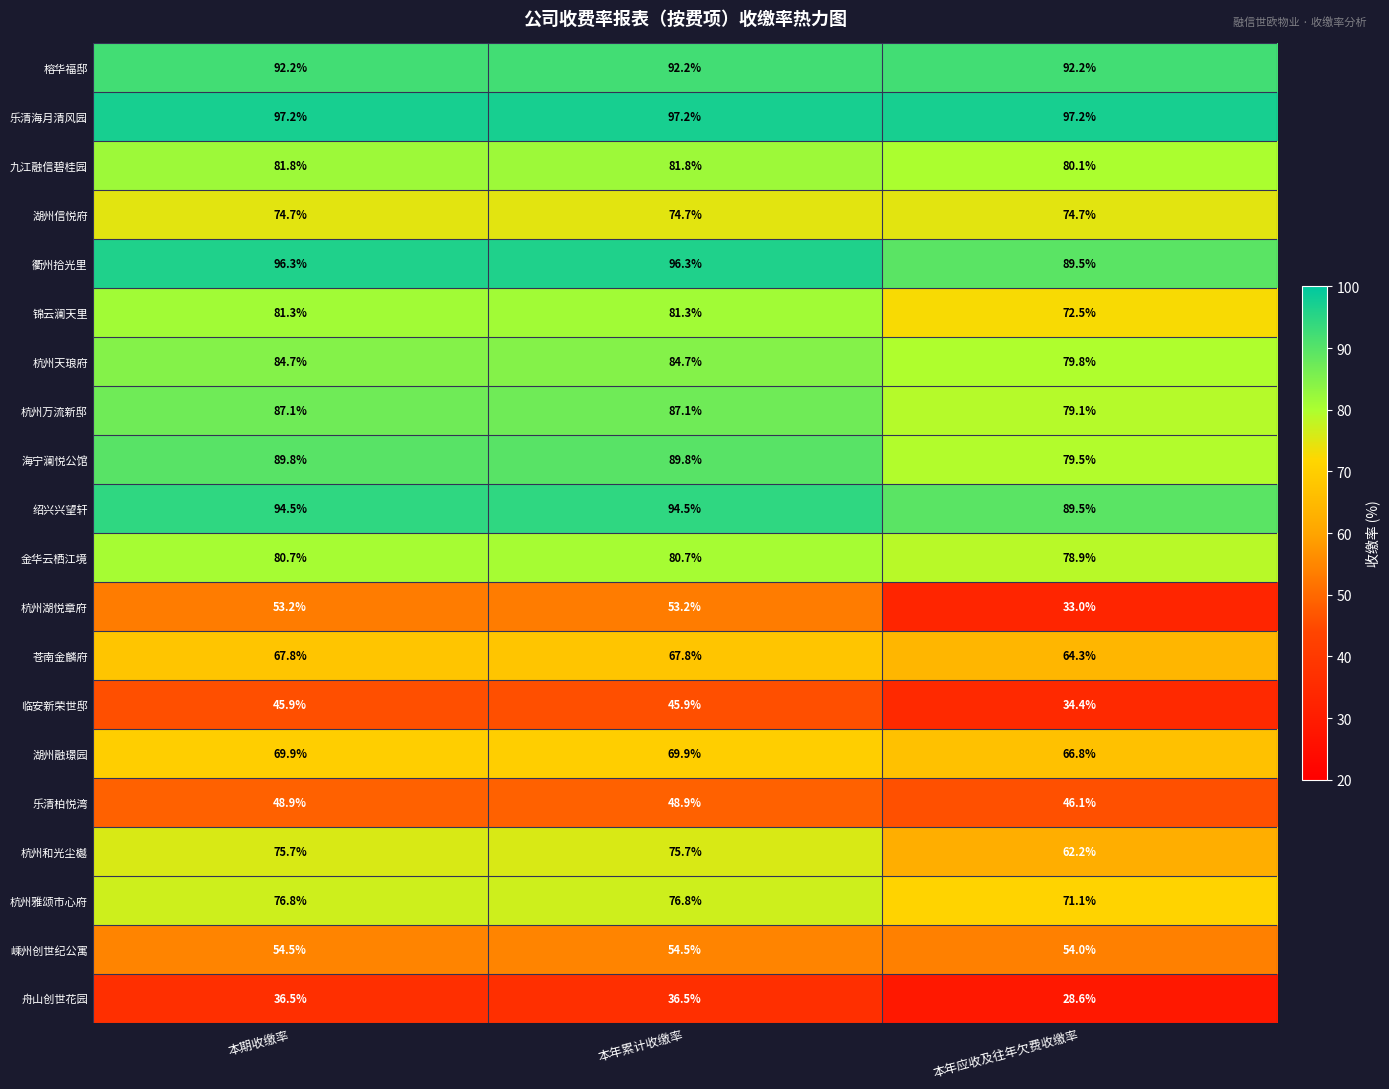

Which series changed the most between 本年累计收缴率 and 本年应收及往年欠费收缴率?

杭州湖悦章府